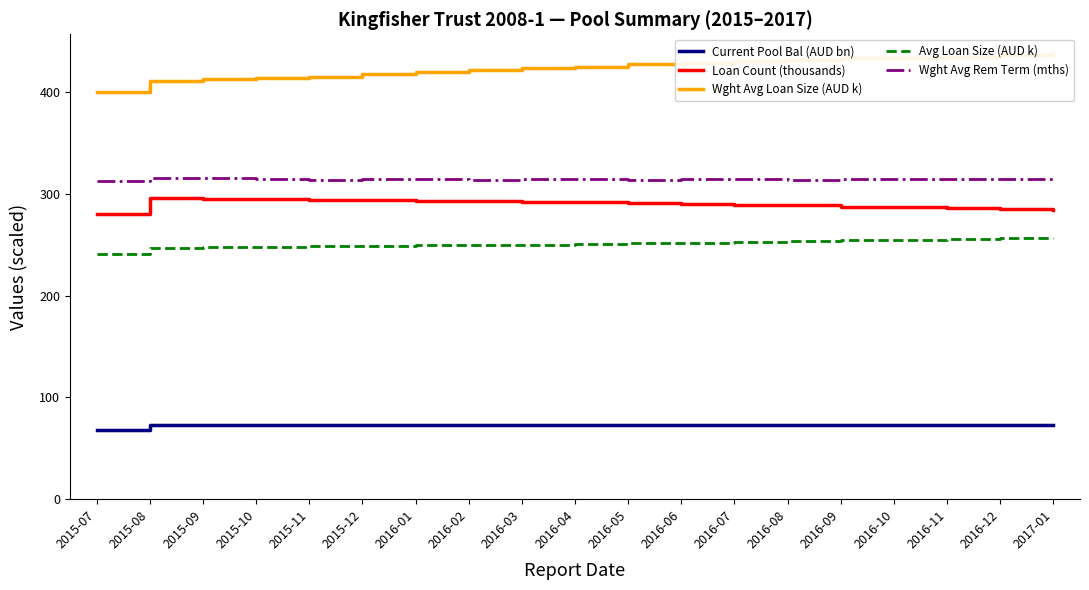

How many values in the Wght Avg Rem Term (mths) series exceed 314?

15